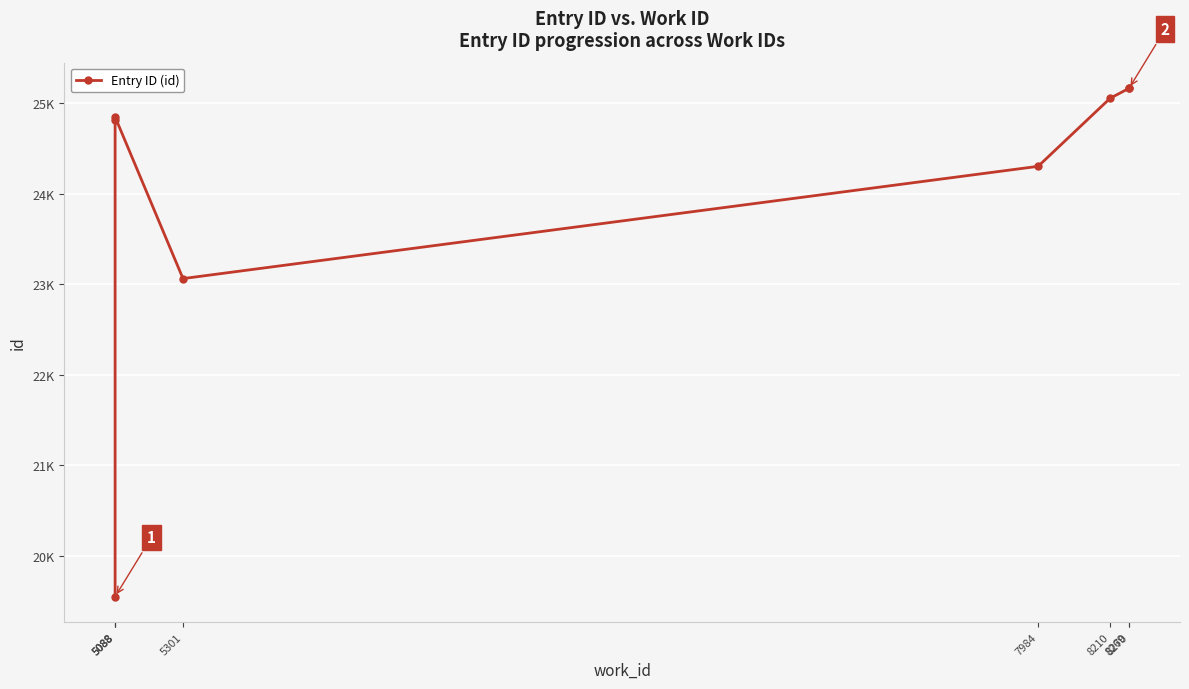

What is the difference between the maximum and minimum values?

5617